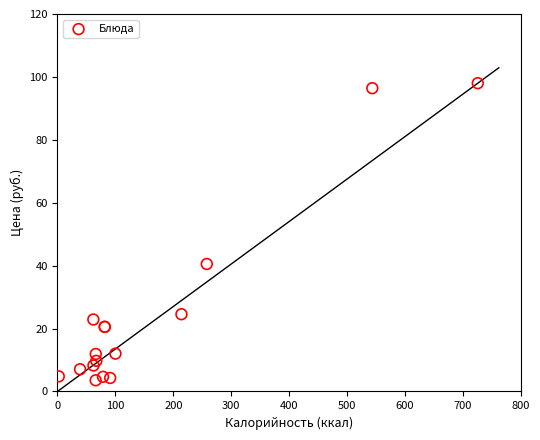

What Y value in the scatter plot is closest to 50?

40.5